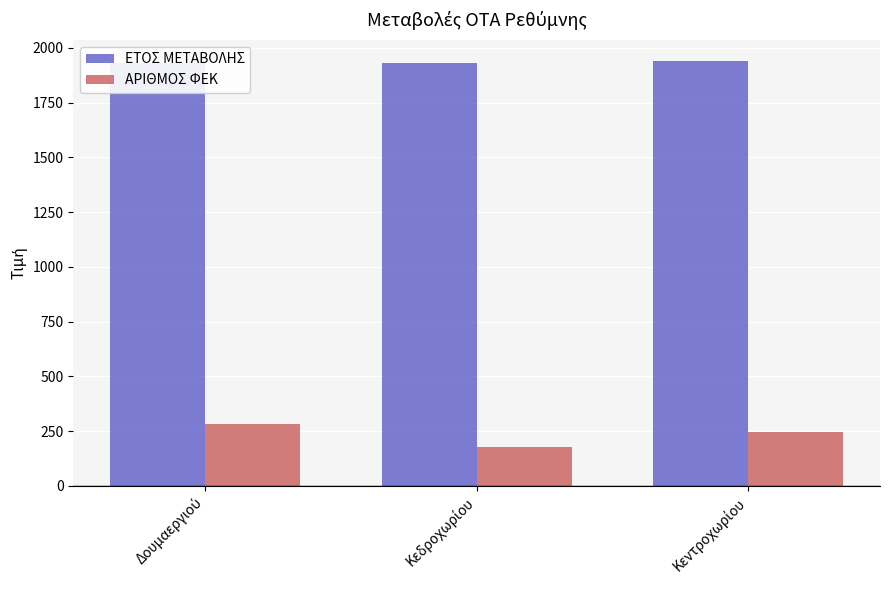

Reading left to right, list all the values displayed in this chart.

ΕΤΟΣ ΜΕΤΑΒΟΛΗΣ: Δουμαεργιού=1930	Κεδροχωρίου=1933	Κεντροχωρίου=1940
ΑΡΙΘΜΟΣ ΦΕΚ: Δουμαεργιού=283	Κεδροχωρίου=179	Κεντροχωρίου=244